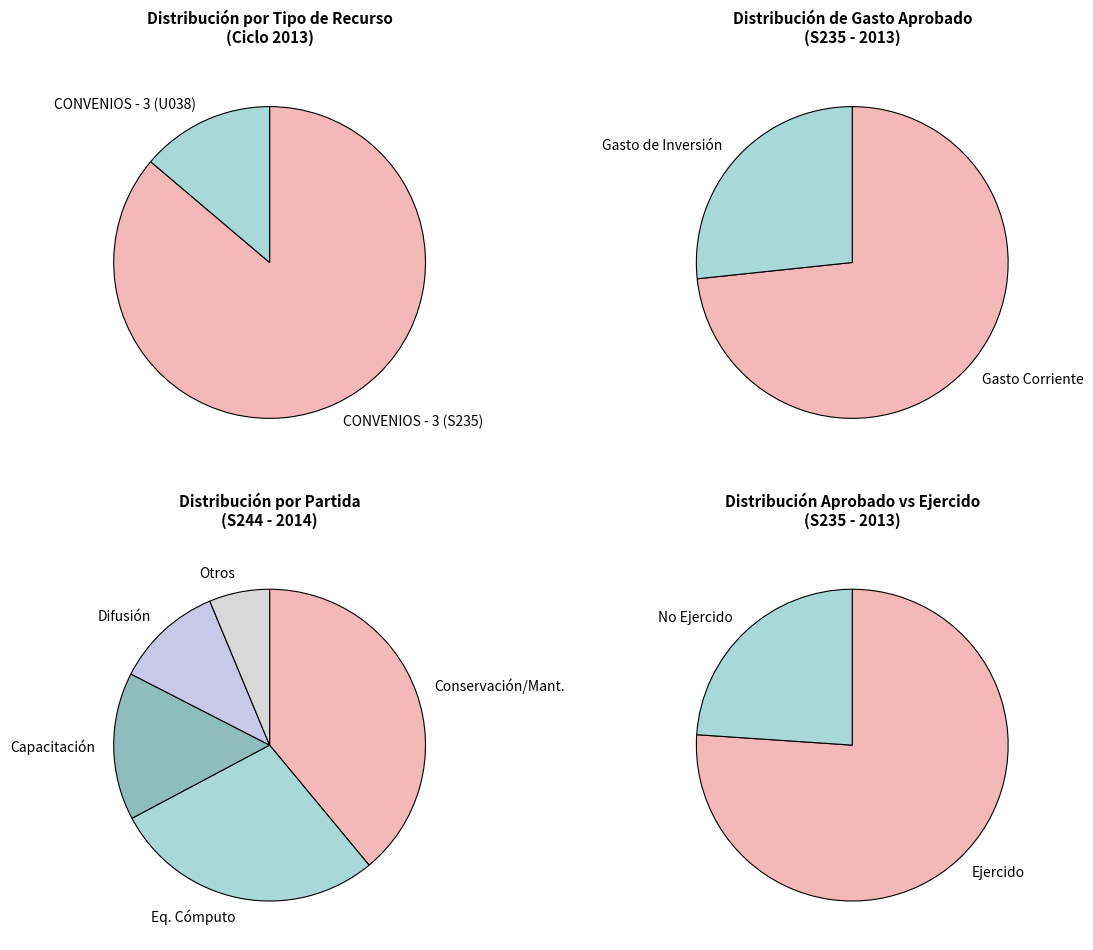

To the nearest percent, what is the difference between the largest and smallest slice percentages?

49%